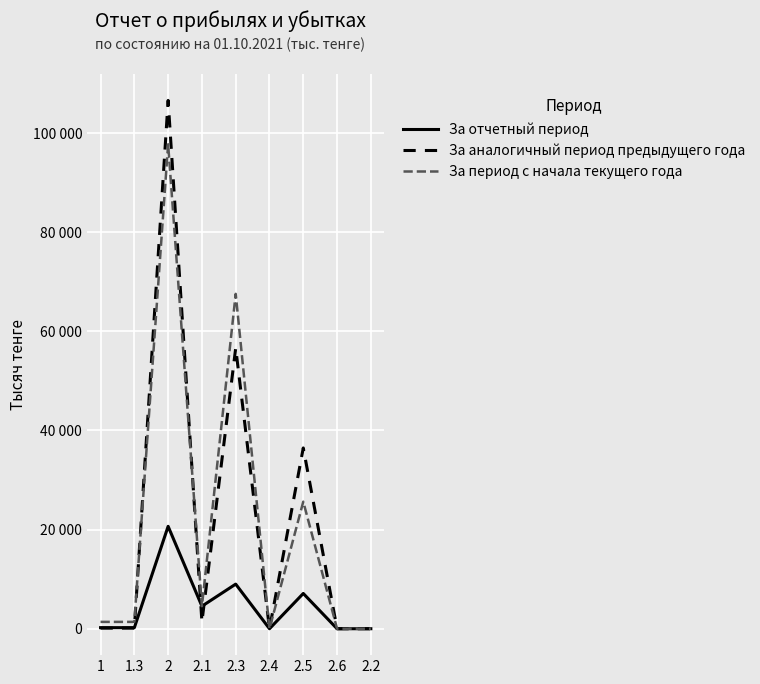

What are all the series names shown in the legend?

За отчетный период, За аналогичный период предыдущего года, За период с начала текущего года